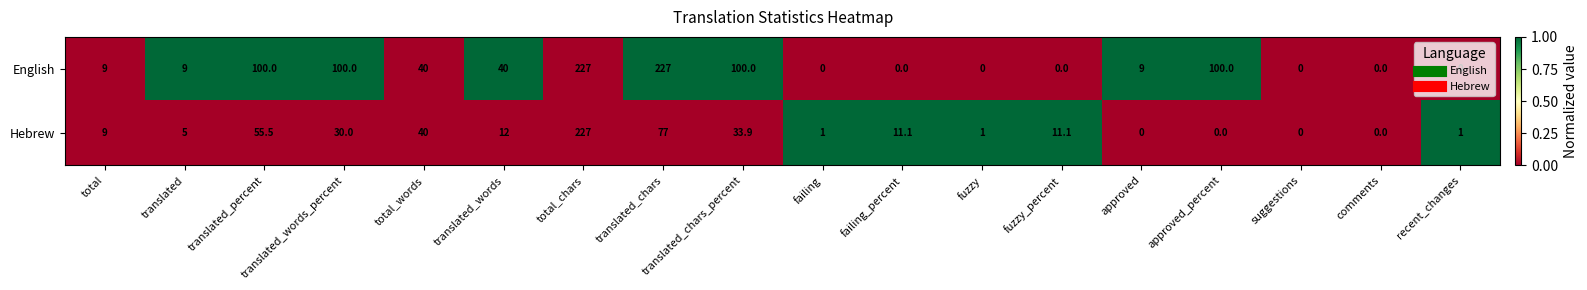

At how many categories does at least one series exceed 29?

8